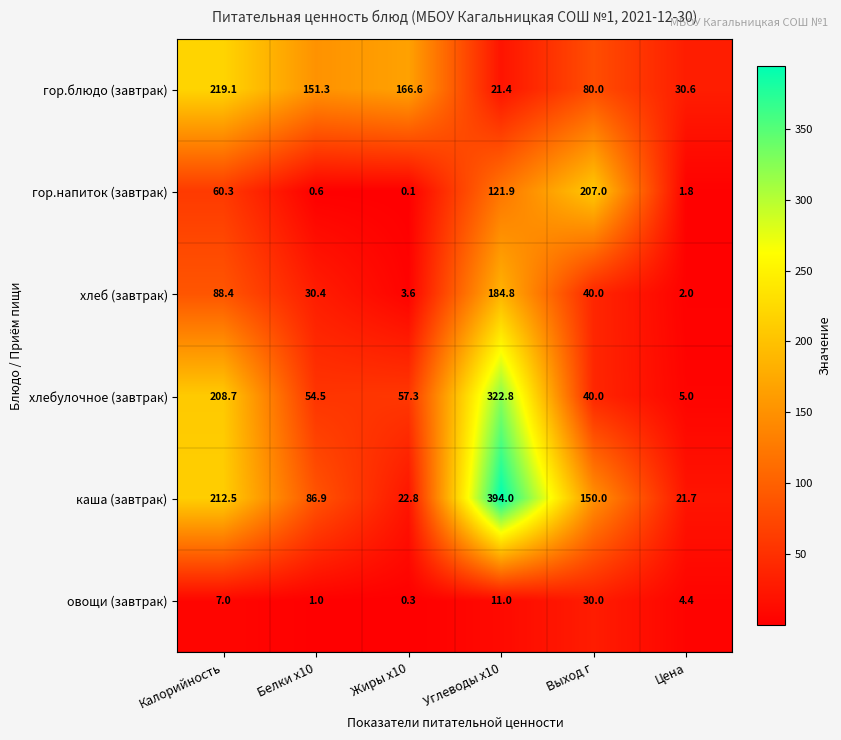

Count the number of data series in this chart.

6